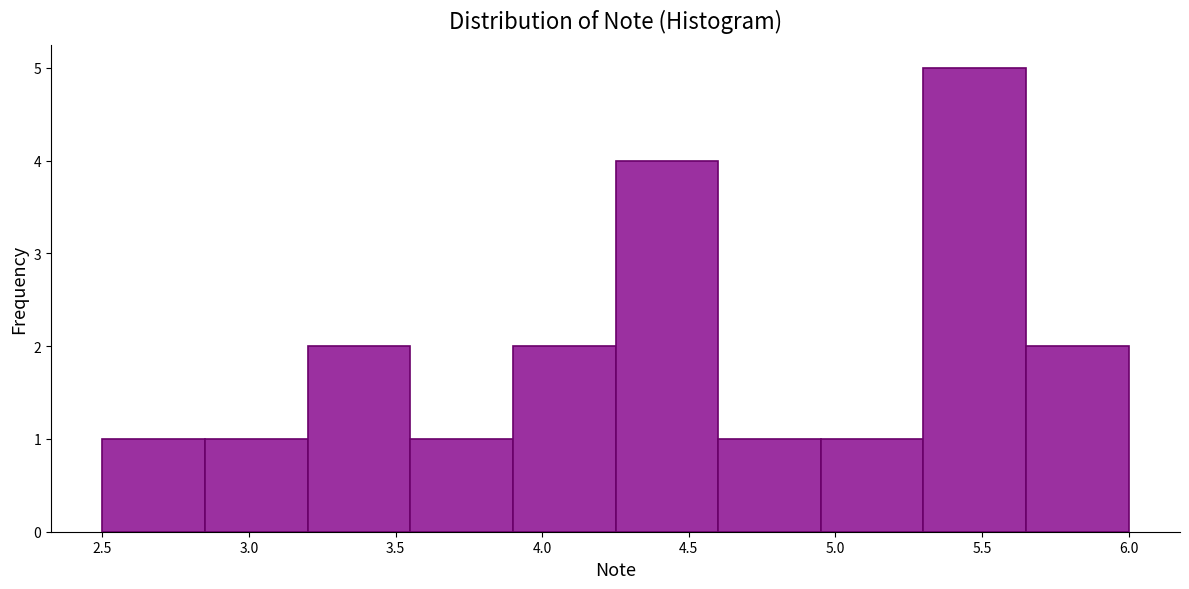

How tall is the bar that spans 2.85 to 3.20 on the x-axis? The values are not printed on the chart, so give them approximately, as read against the axis.

1